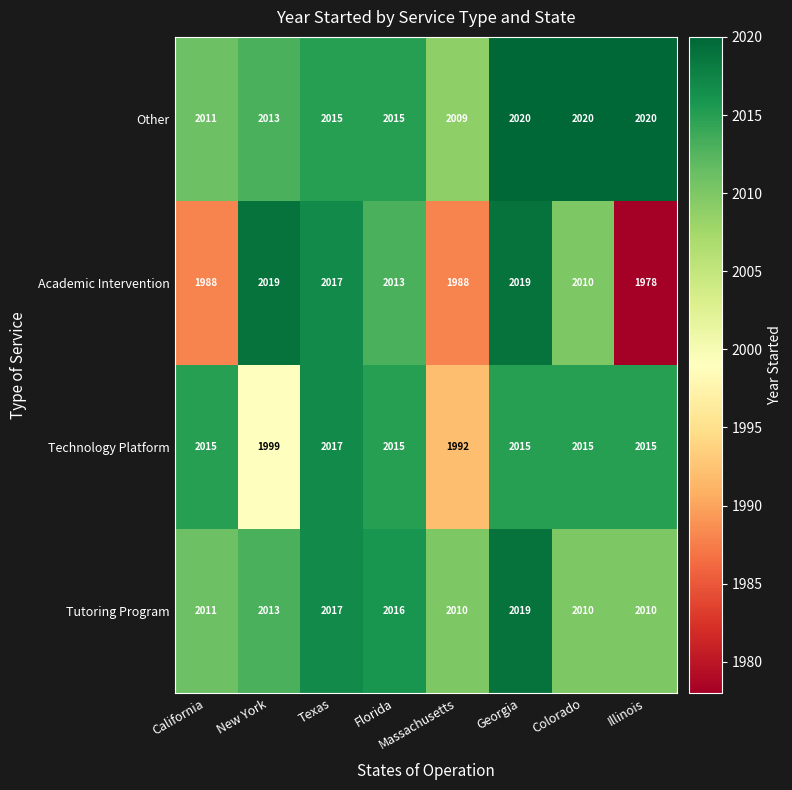

How many series are shown in this chart?

4